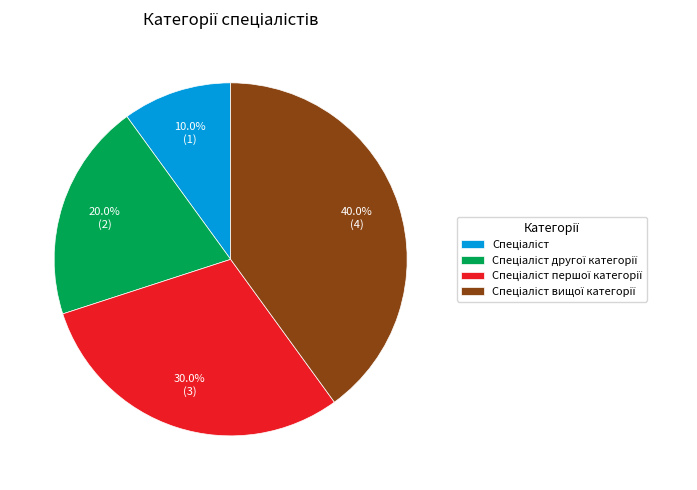

Is there any slice that represents more than half of the pie?

No